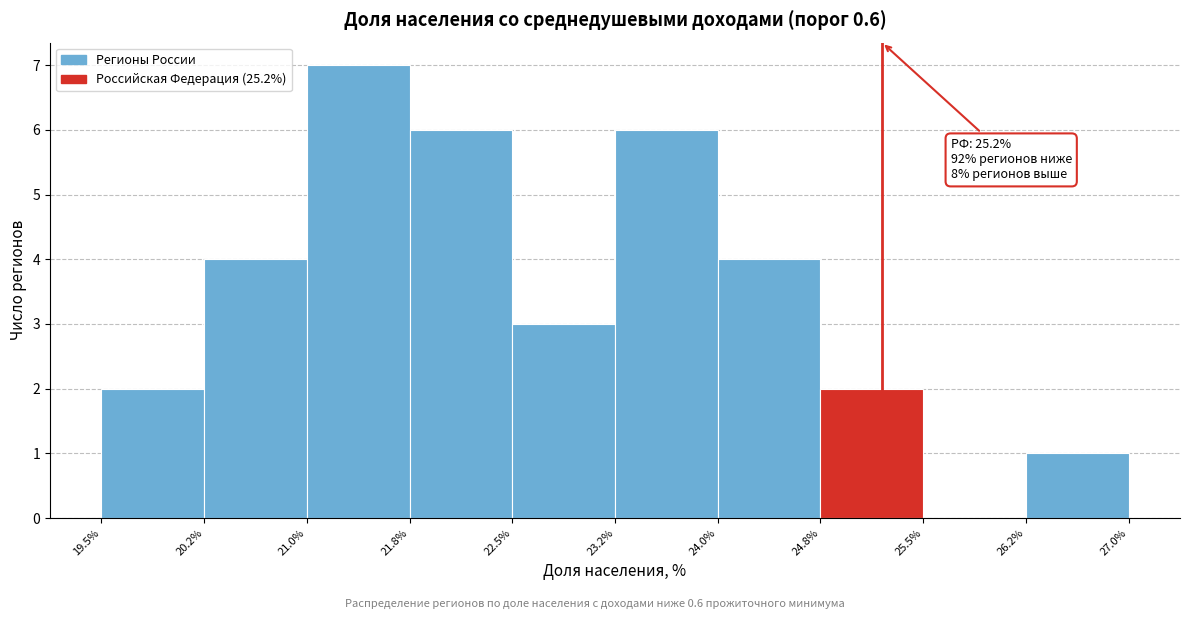

Over which range of the x-axis is the bar tallest?

21.0% to 21.8%